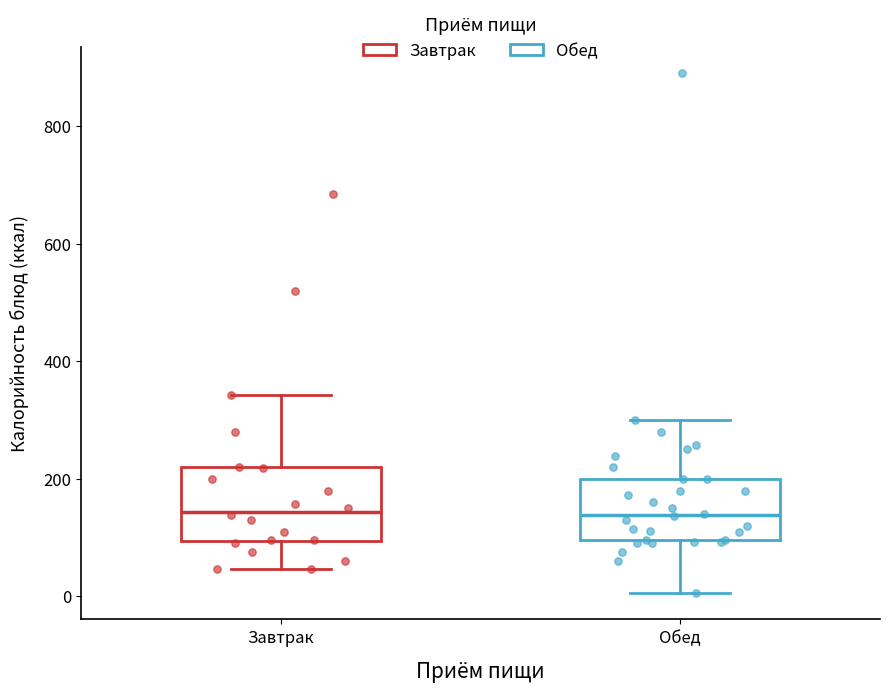

Which box is the tallest, from its lower edge to its upper edge?

Завтрак